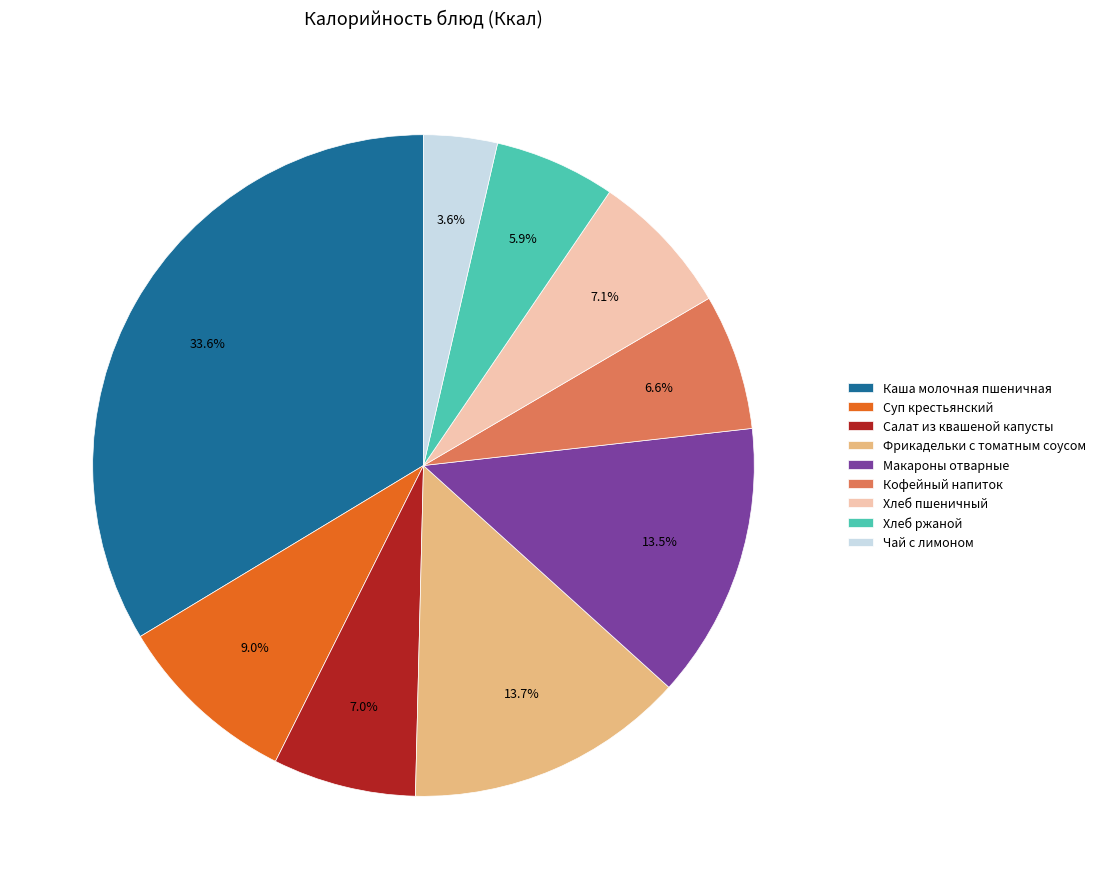

How many slices are in this pie chart?

9